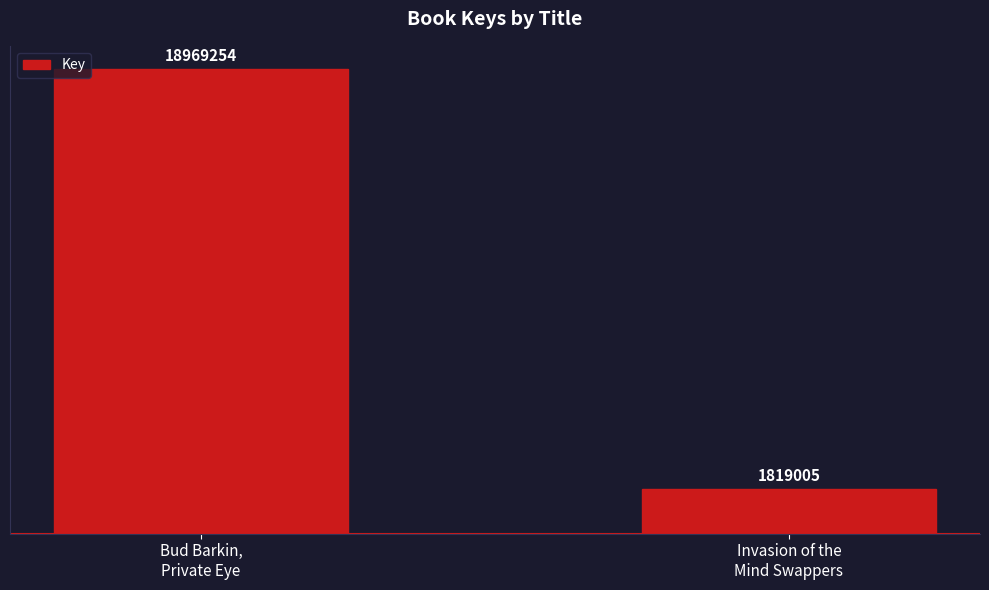

Reading left to right, transcribe all the data shown in this chart.

Bud Barkin,
Private Eye=18969254	Invasion of the
Mind Swappers=1819005